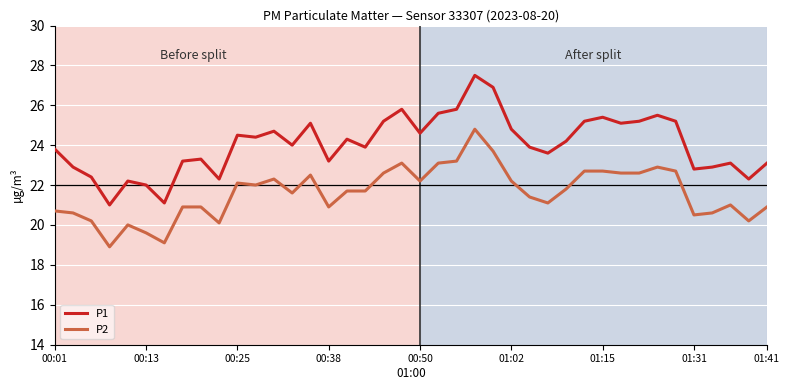

True or false: P1 and P2 intersect in this chart.

False